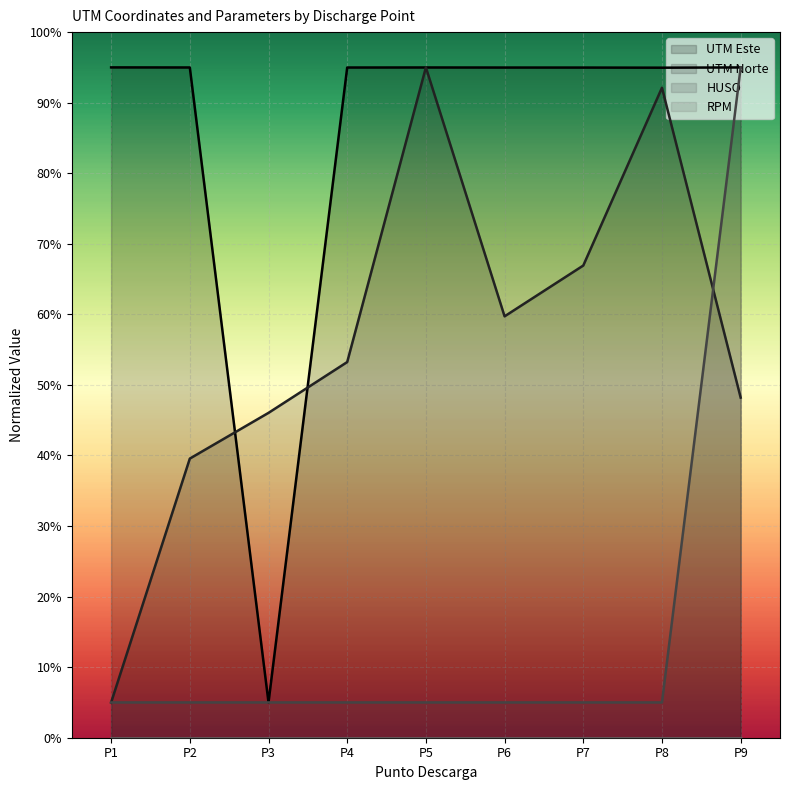

At P7, list the series in order from smallest to largest.

HUSO, UTM Norte, UTM Este